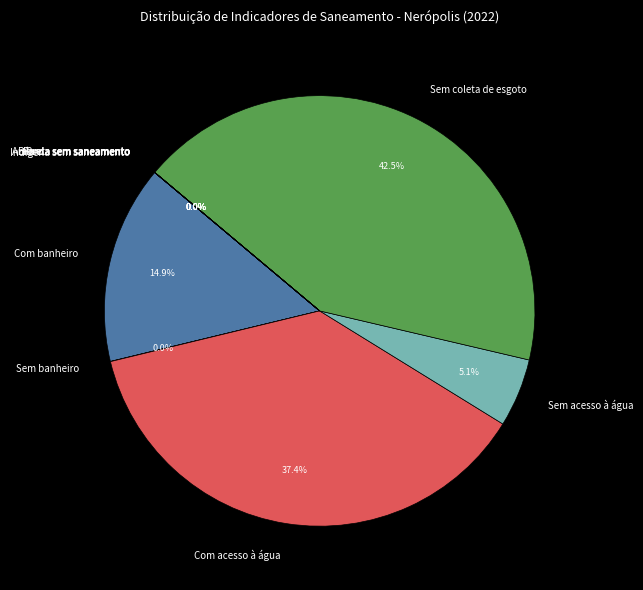

How much of the chart is everything except Com banheiro?

85.1%